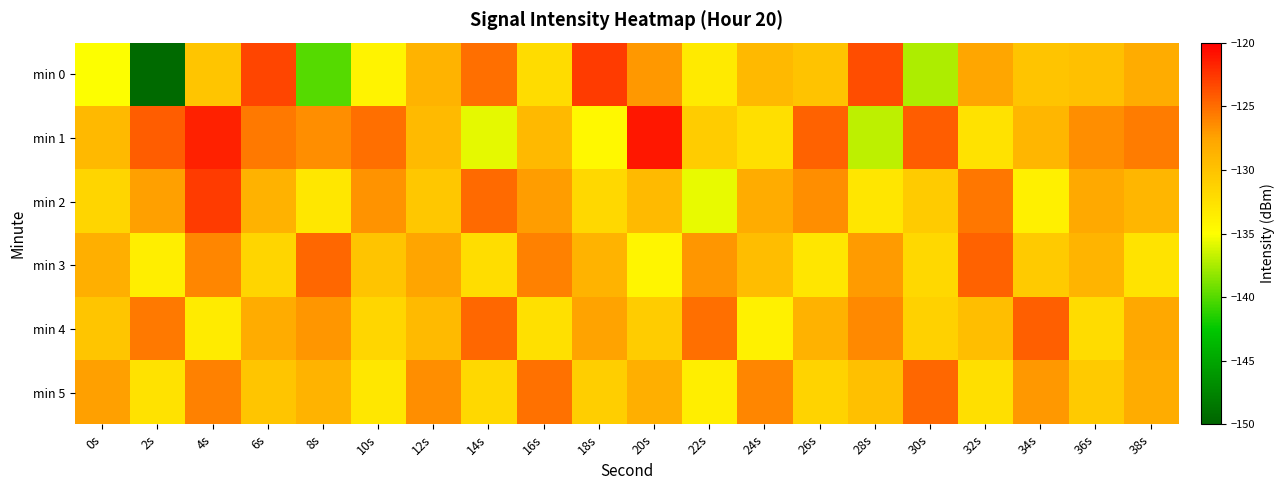

What is the total value across all series at 10s?

-780.7